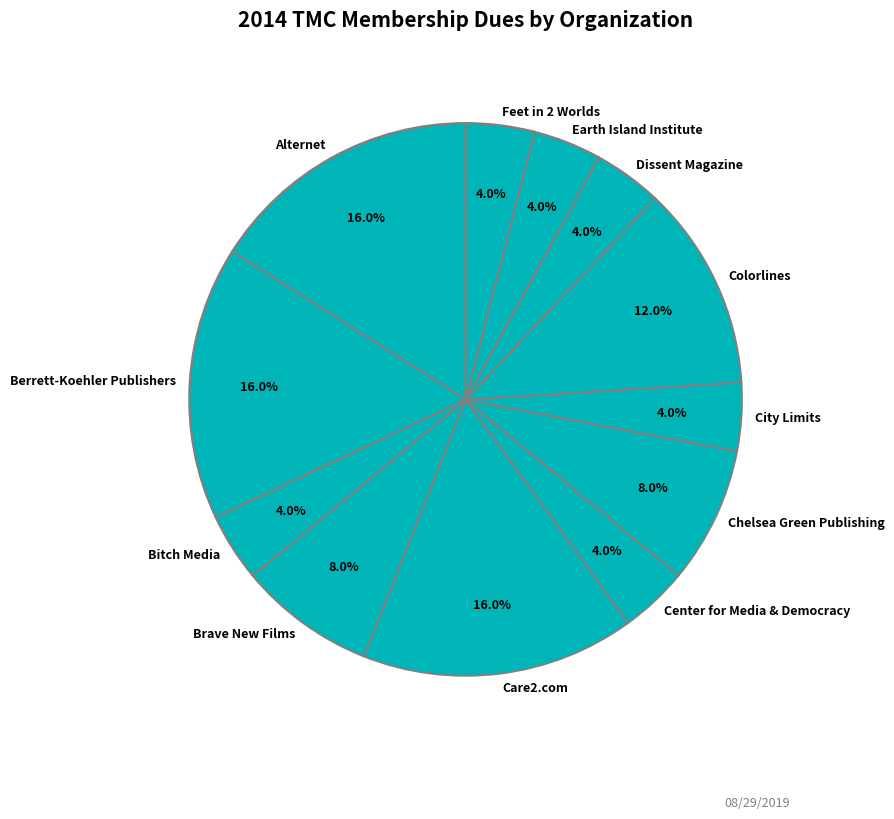

True or false: Alternet accounts for 25% of the total.

False